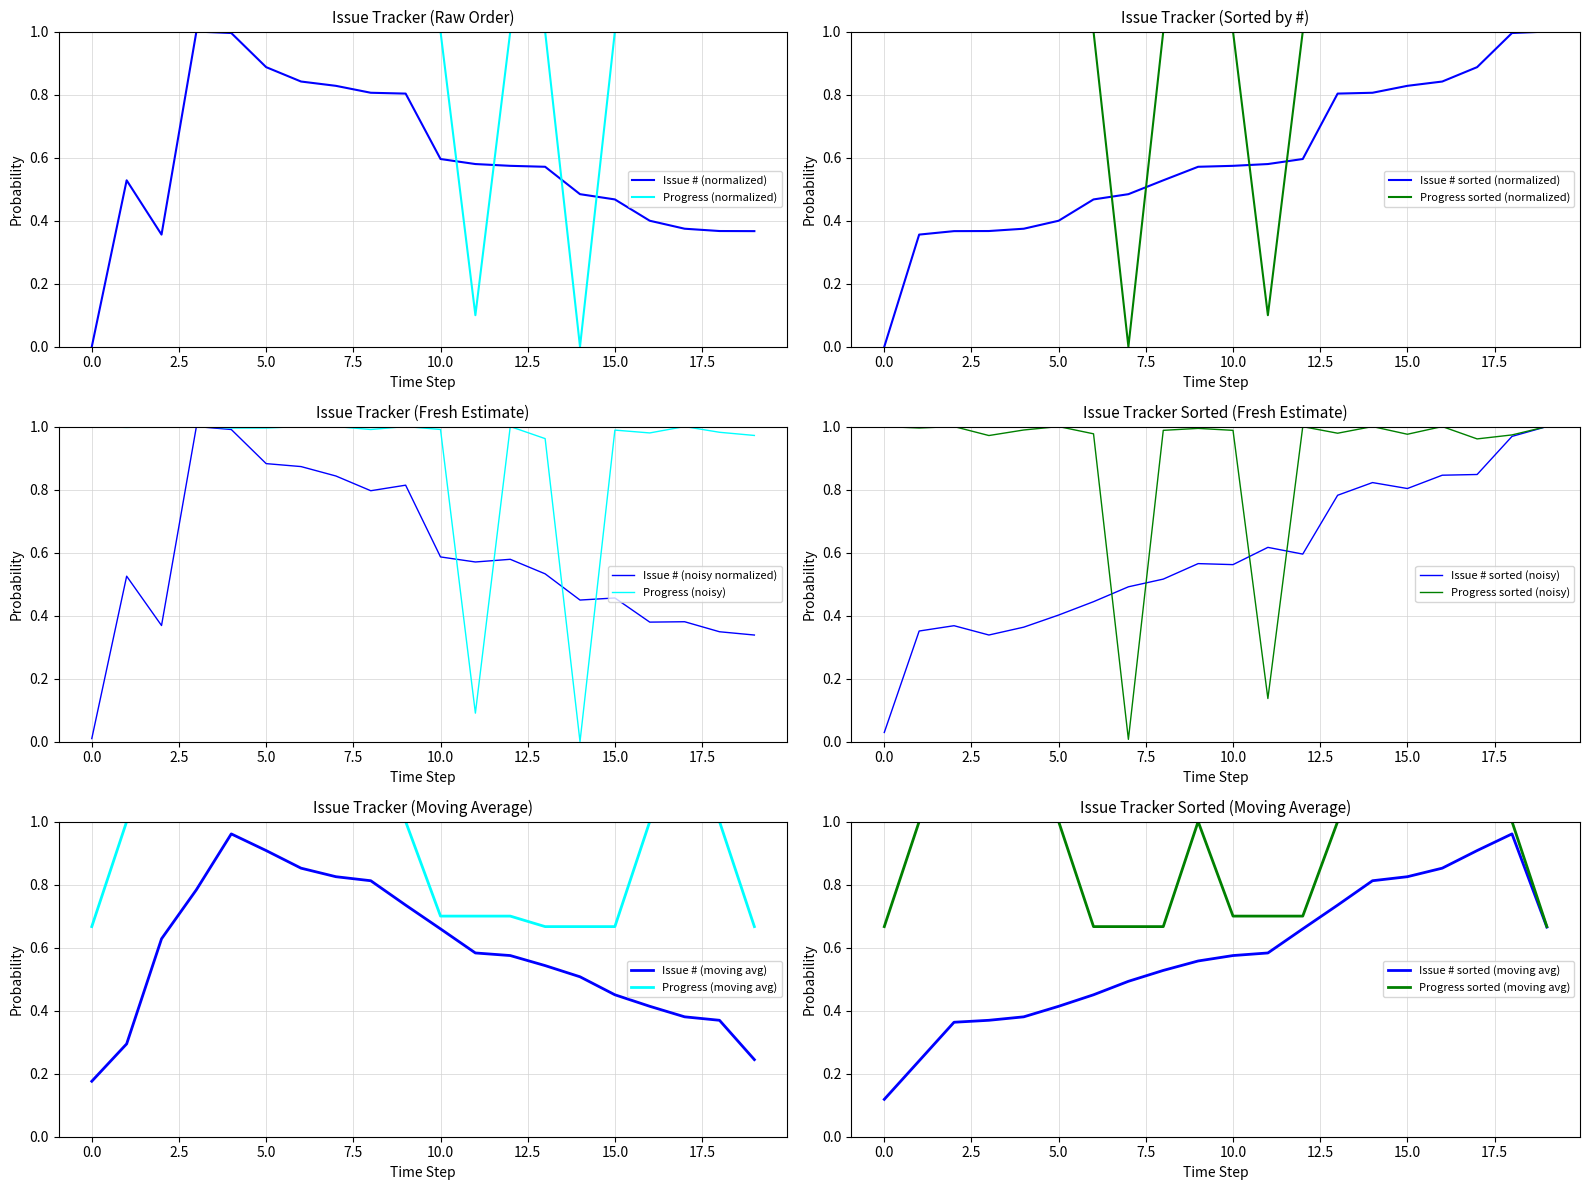

What is the highest value of the Progress (normalized) series?

1.0